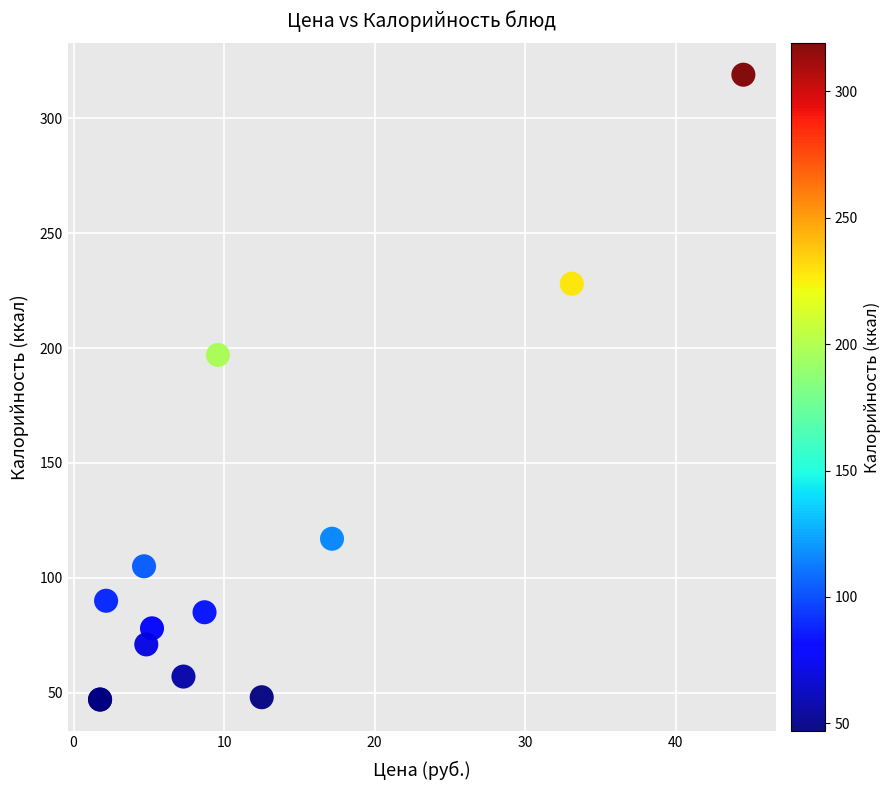

What Y value in the scatter plot is closest to 183?

197